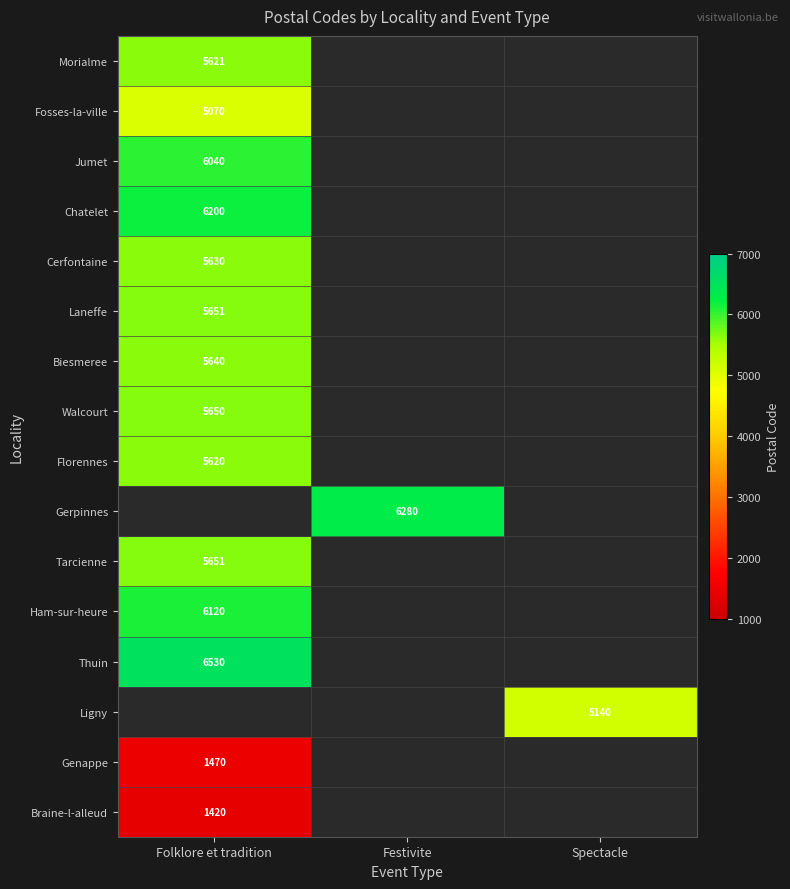

Which label corresponds to the largest value in the chart?

Folklore et tradition